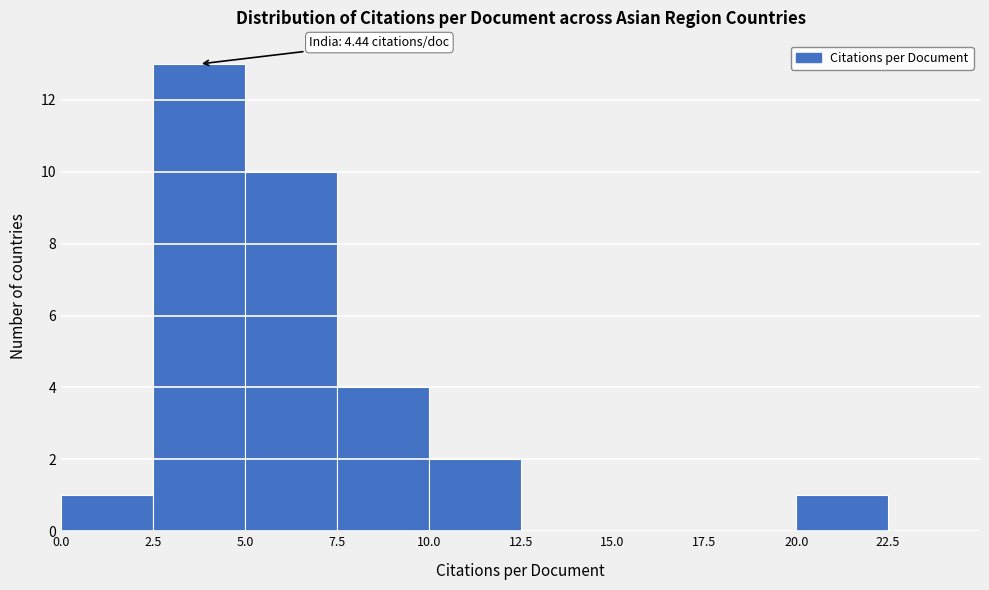

Over which range of the x-axis is the bar tallest?

2.5 to 5.0